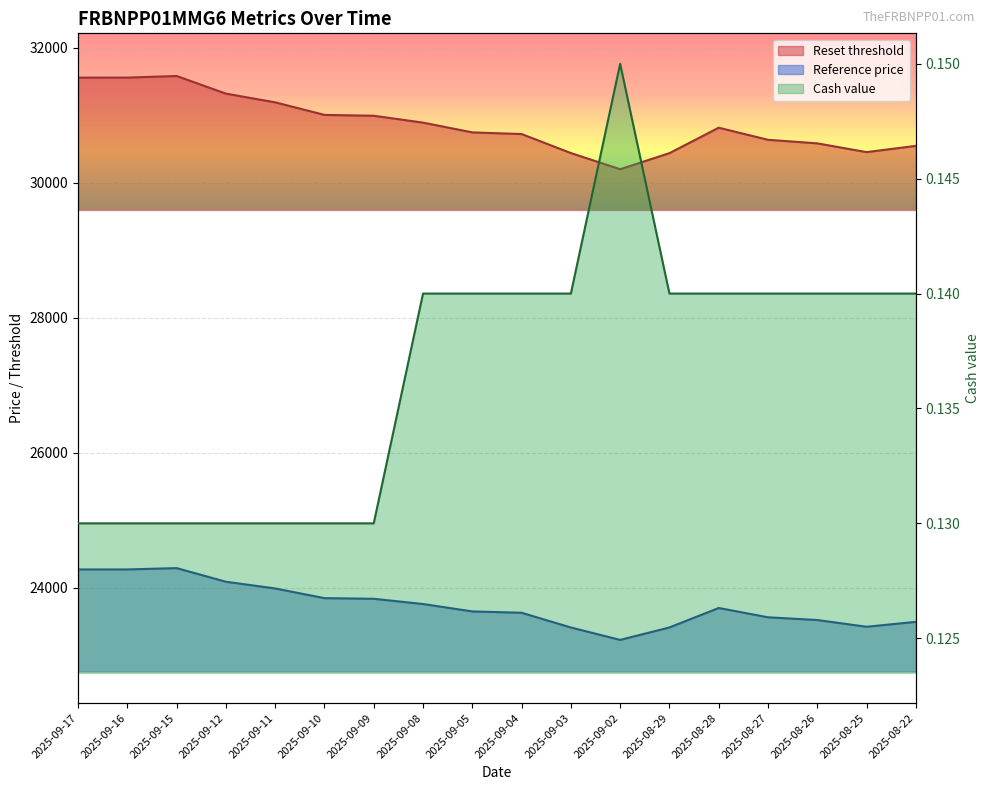

Which category has the lowest value in the Cash value series?

2025-09-17